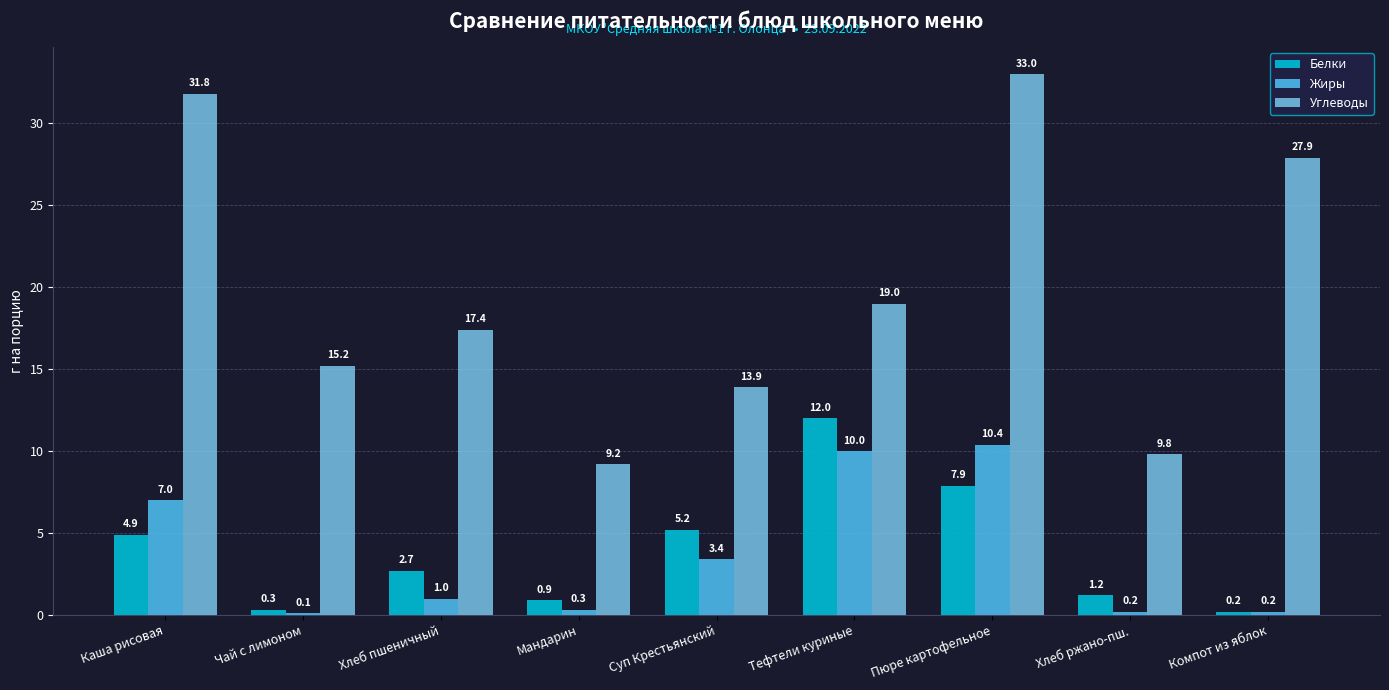

At which category is the sum across all series the highest?

Пюре картофельное